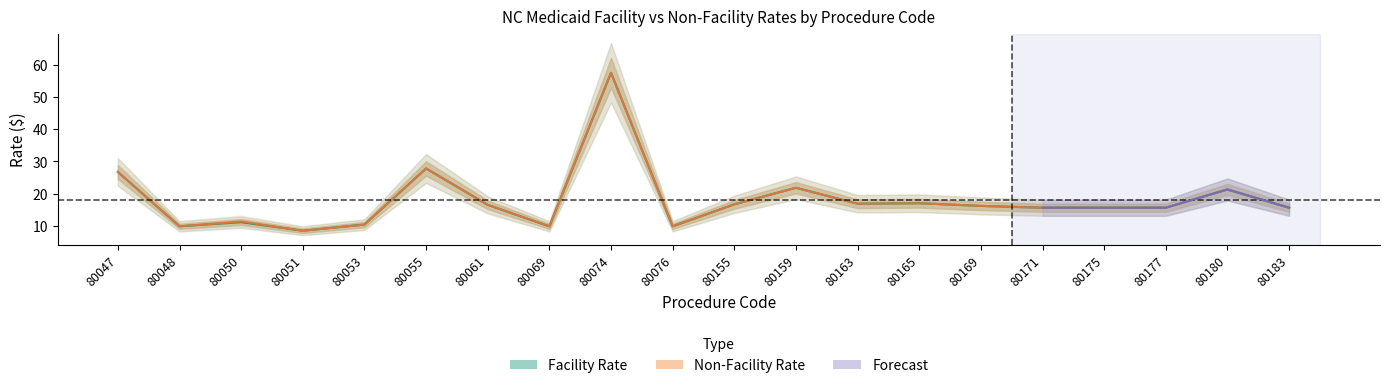

True or false: Non-Facility Rate has more than 0 points higher than both neighbors.

True